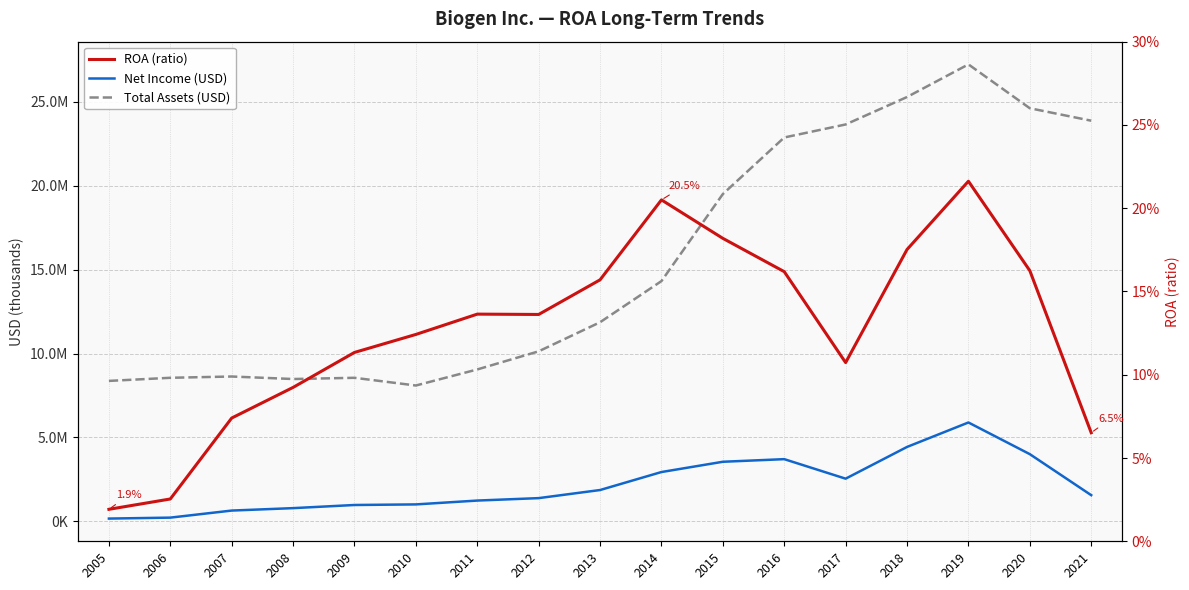

Is it true that Total Assets (USD) equals 12163779.9 at 2008?

False